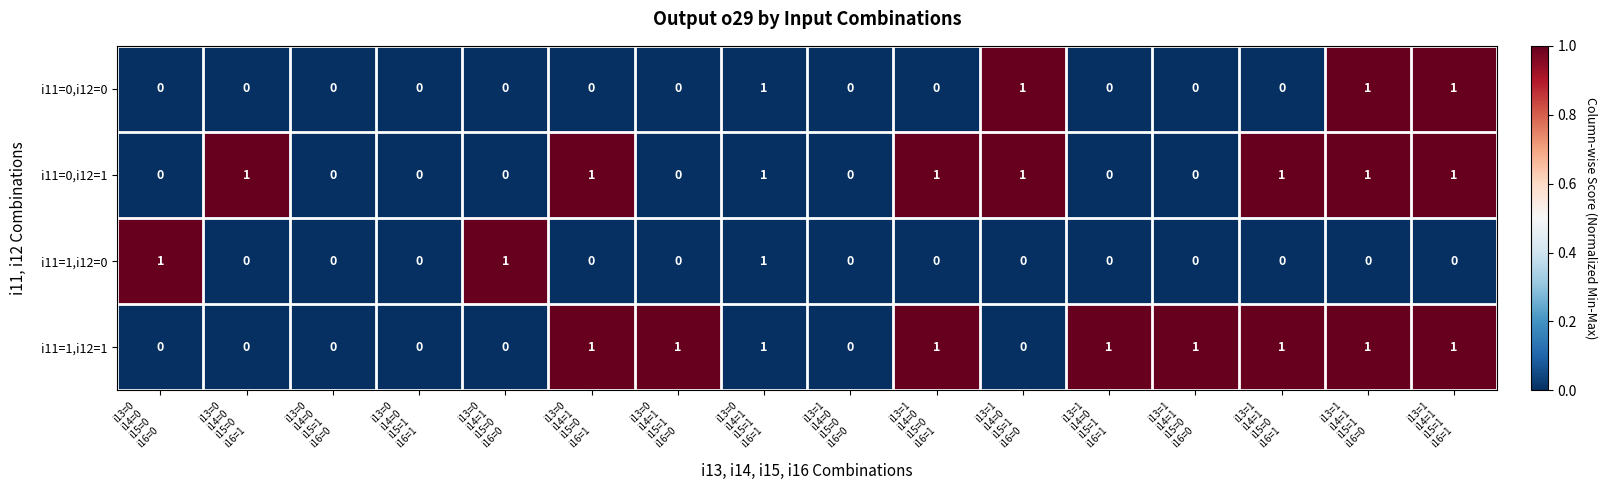

List the series in order of their overall mean, lowest first.

i11=1,i12=0, i11=0,i12=0, i11=0,i12=1, i11=1,i12=1